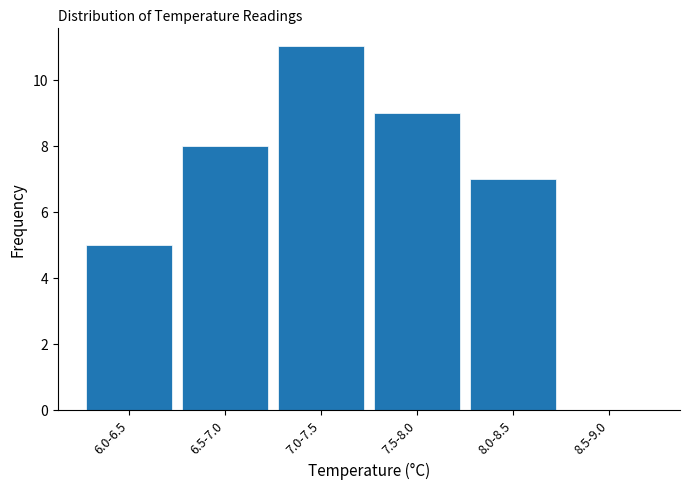

Reading left to right, extract all data points from this chart.

6.0-6.5=5	6.5-7.0=8	7.0-7.5=11	7.5-8.0=9	8.0-8.5=7	8.5-9.0=0